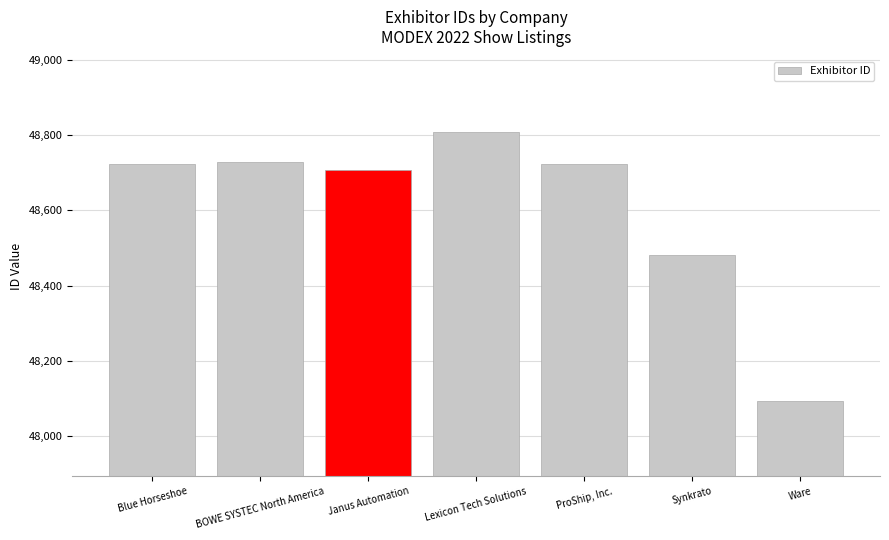

What is the difference between the maximum and minimum values?

714